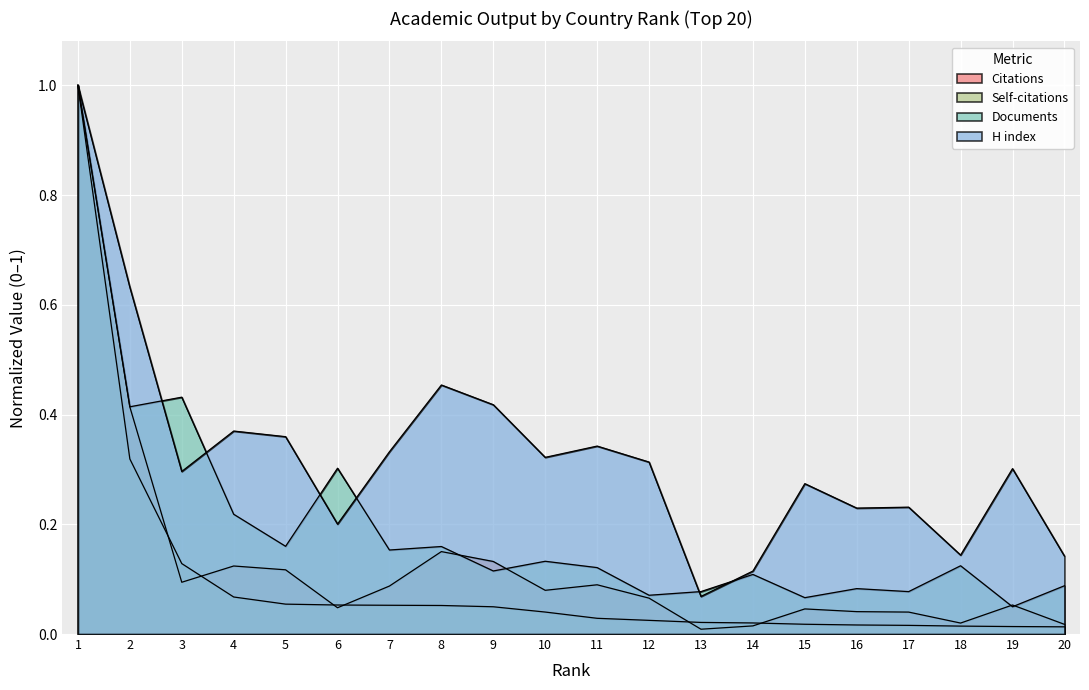

The value of Self-citations at 11 is 0.0. True or false?

True